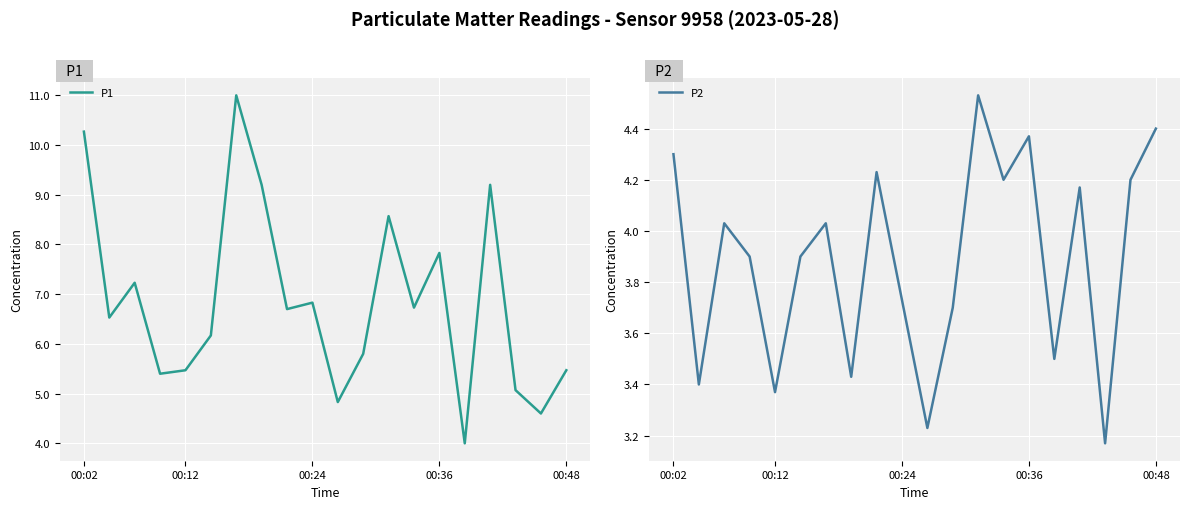

In P1, how many points are higher than both neighbors (excluding endpoints)?

6